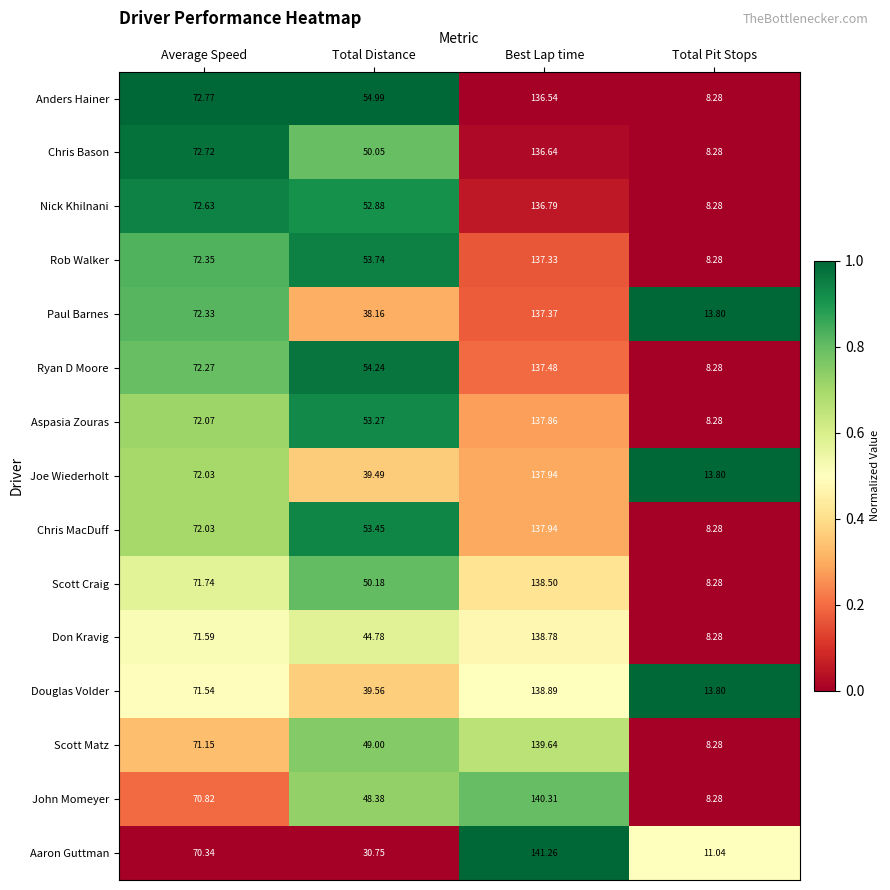

Where does the Aspasia Zouras series first go above 72?

Average Speed